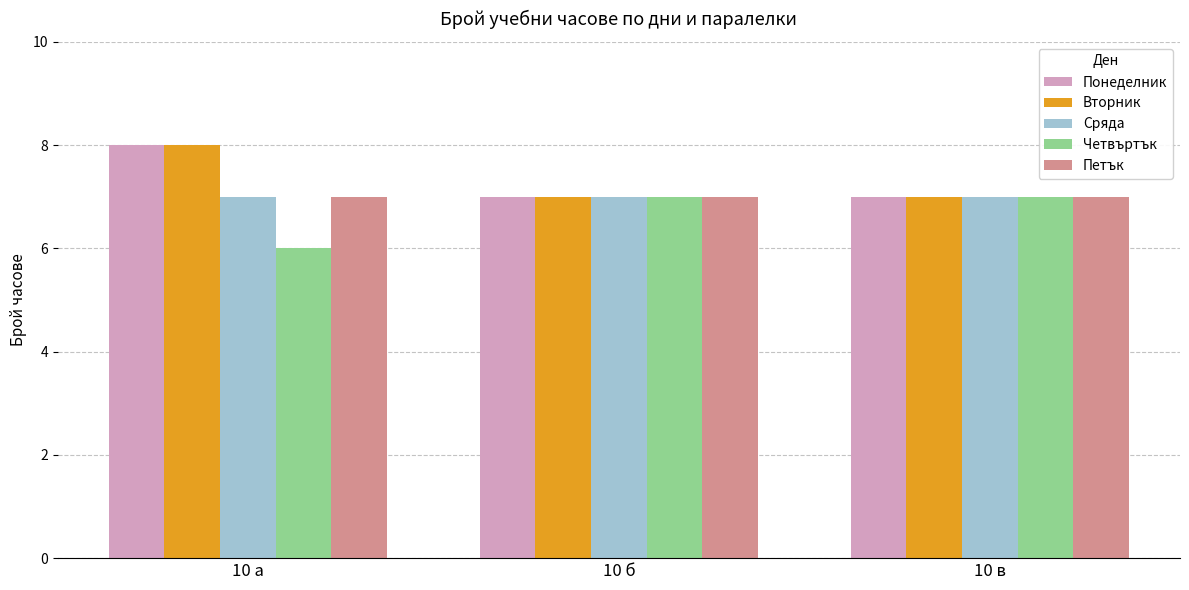

Reading left to right, extract all data points from this chart.

Понеделник: 10 а=8	10 б=7	10 в=7
Вторник: 10 а=8	10 б=7	10 в=7
Сряда: 10 а=7	10 б=7	10 в=7
Четвъртък: 10 а=6	10 б=7	10 в=7
Петък: 10 а=7	10 б=7	10 в=7